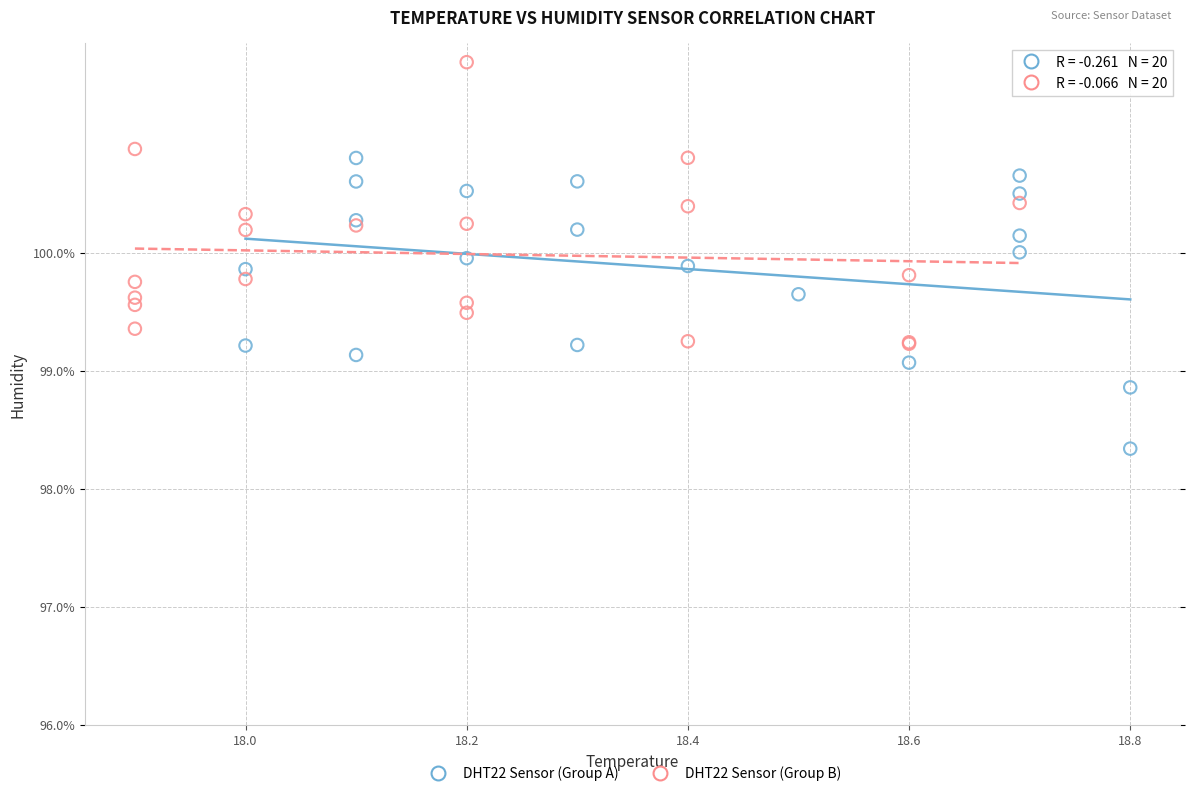

Which series reaches the maximum Y coordinate?

DHT22 Sensor (Group B)